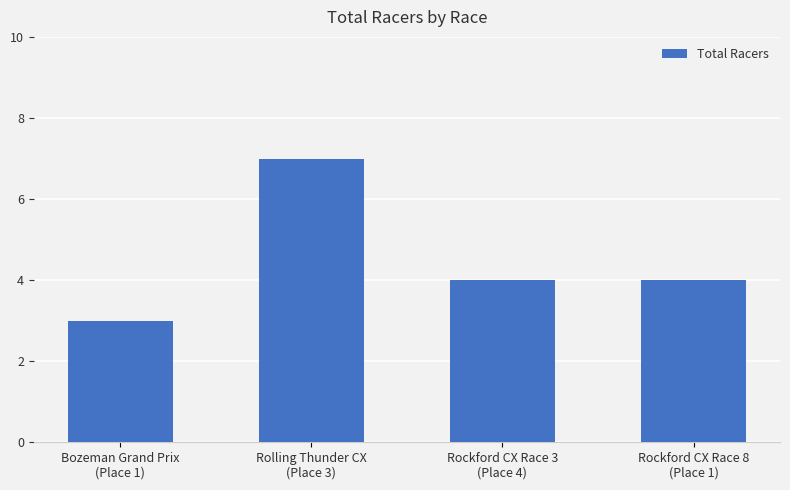

True or false: the data shows 7 at Rolling Thunder CX
(Place 3).

True